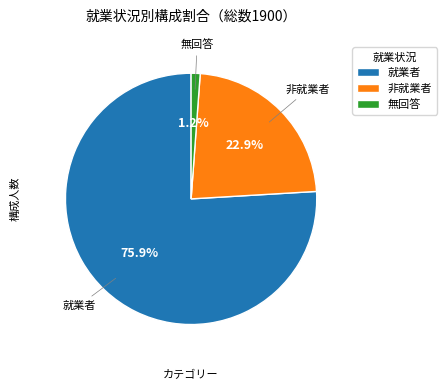

Which slice is the largest?

就業者